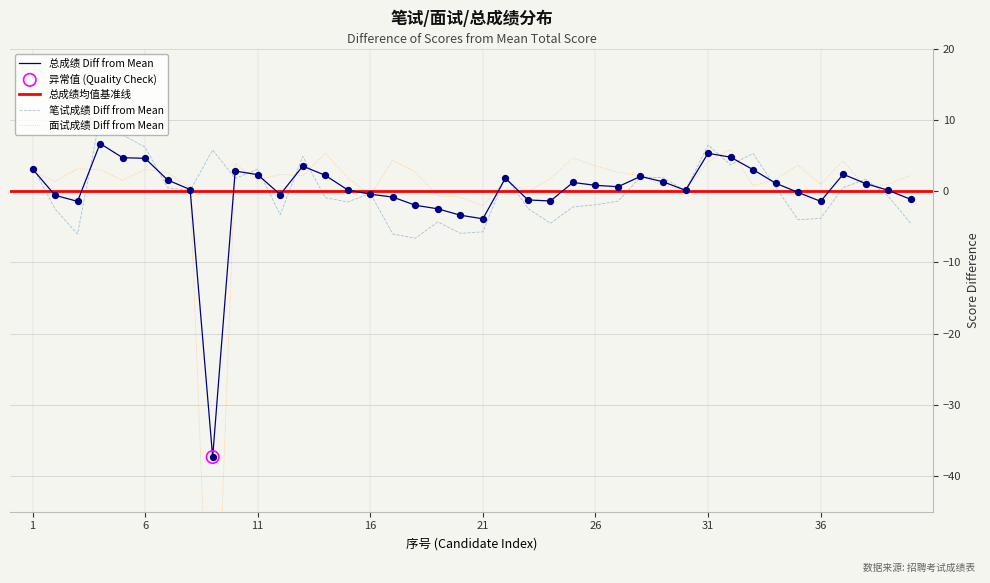

What are all the series names shown in the legend?

总成绩, 笔试成绩, 面试成绩